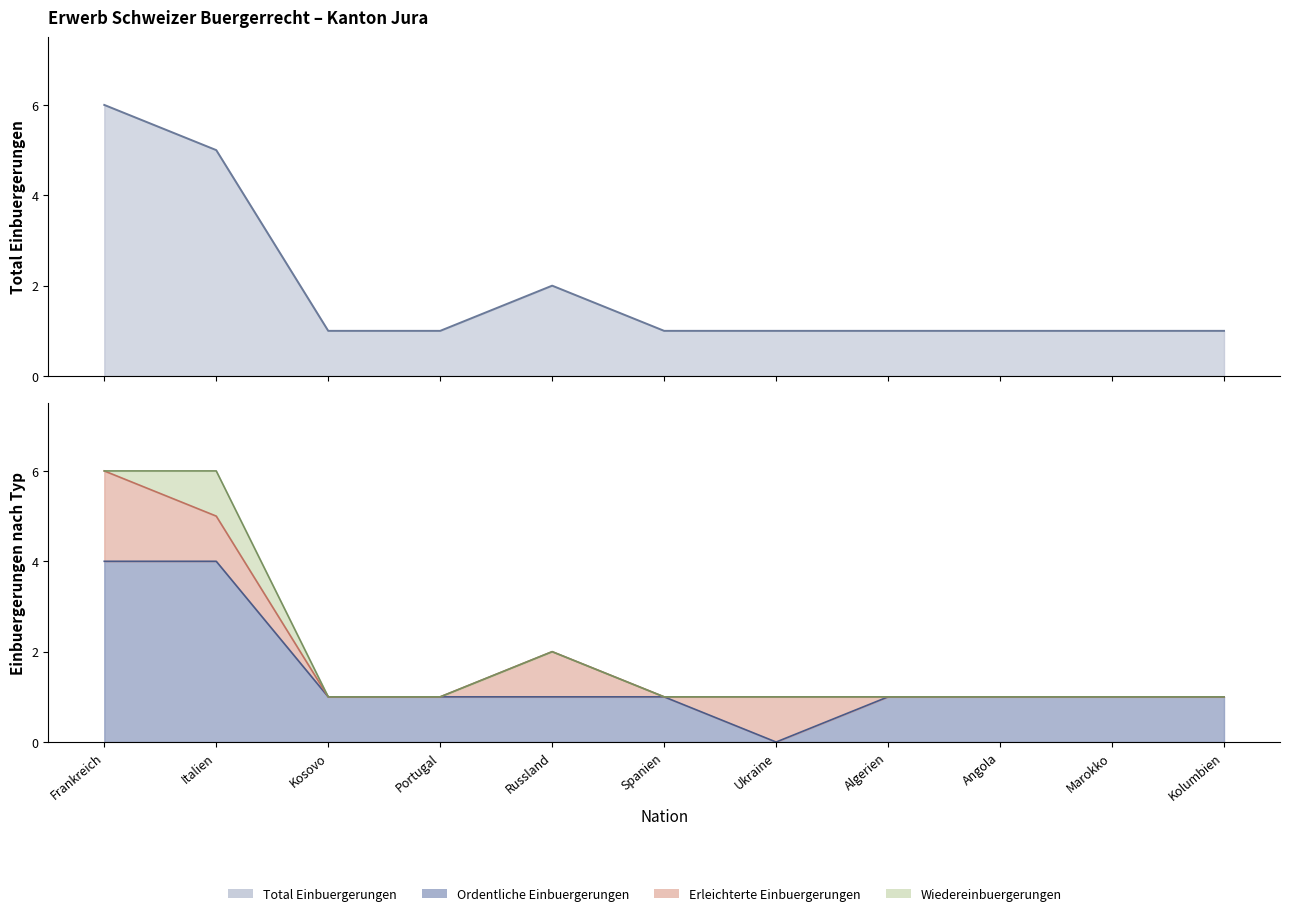

At which category is the sum across all series the highest?

Frankreich